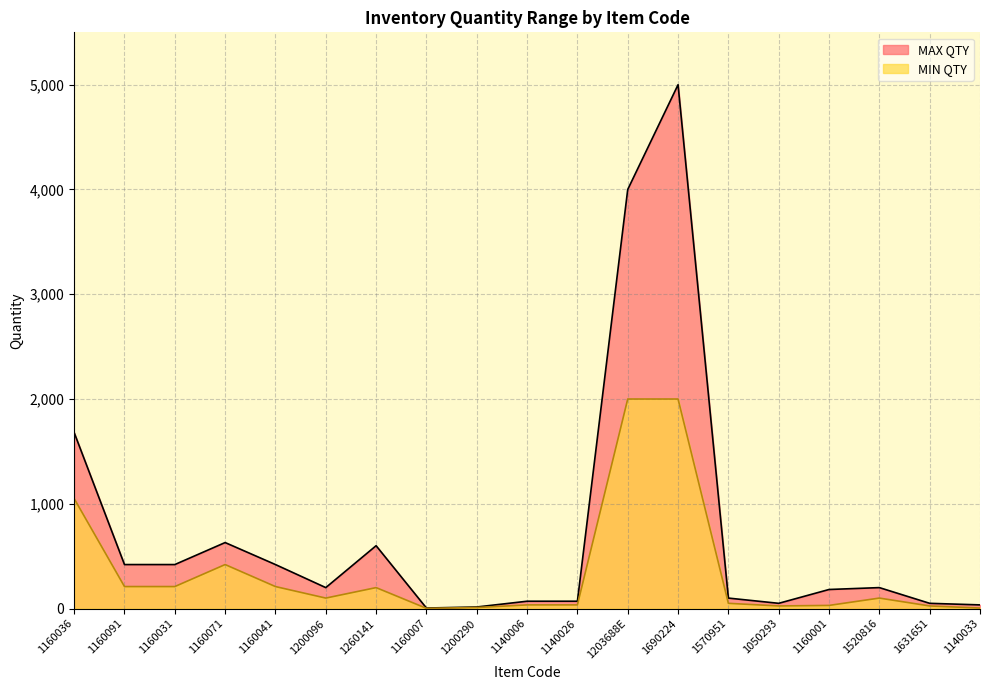

How many values in the MIN QTY series exceed 100?

8